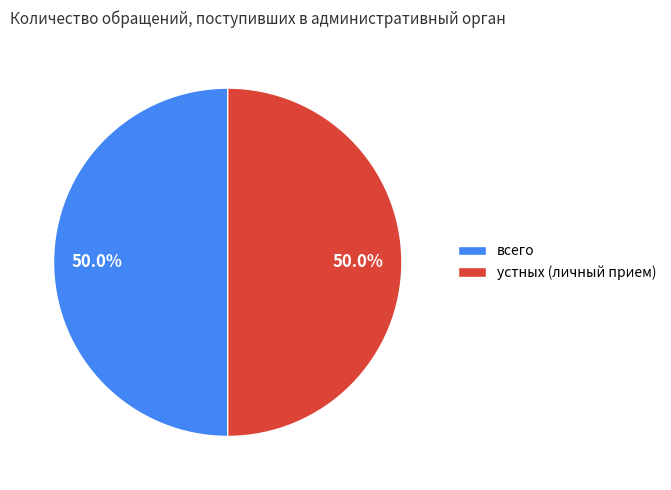

What is the ratio of the value at устных (личный прием) to the value at всего?

1.0